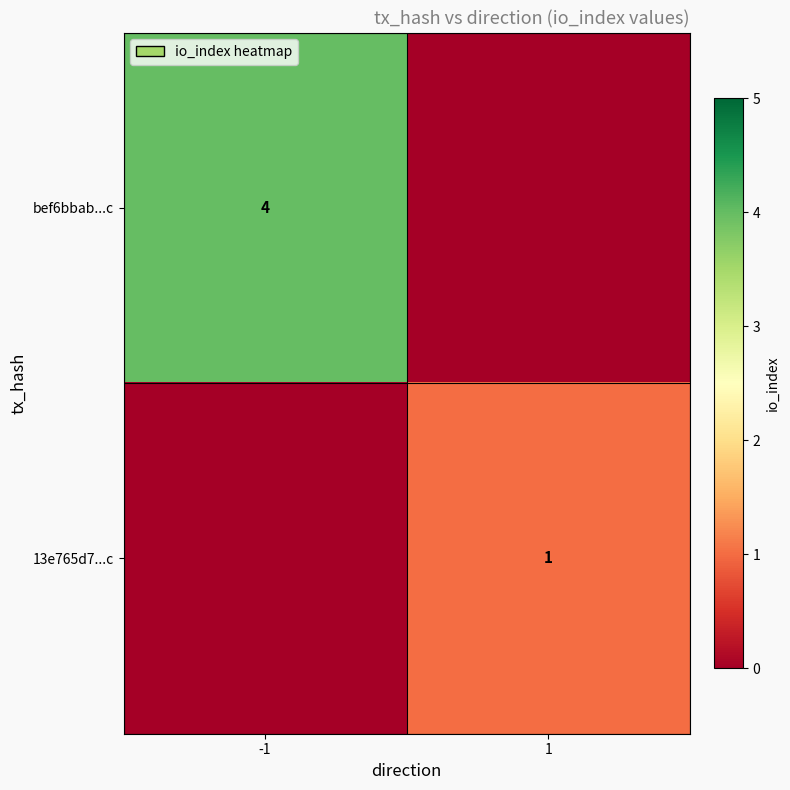

The 13e765d7...c series shows 1 at 1. True or false?

True